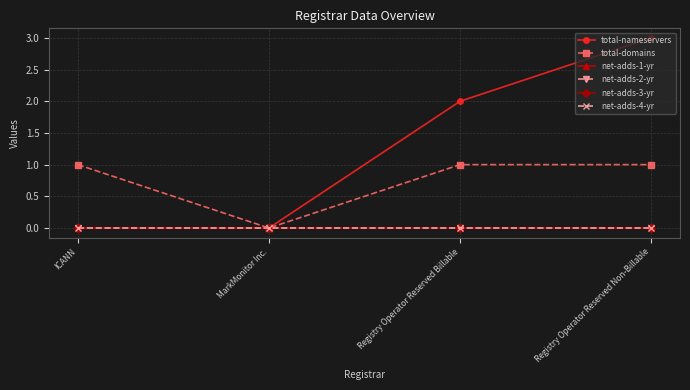

Does the chart have visible grid lines?

Yes